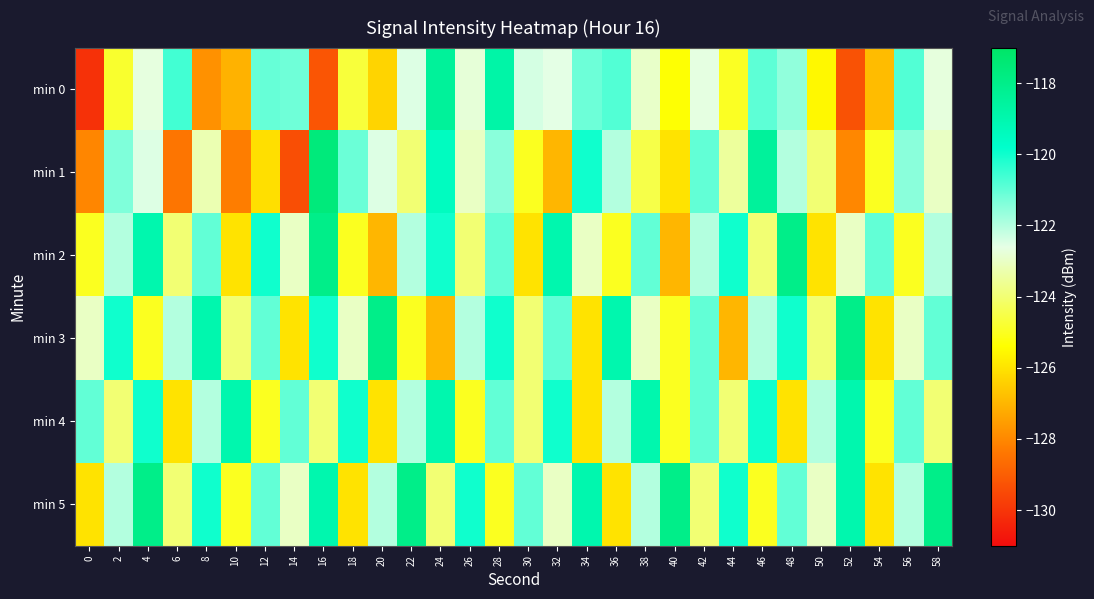

Reading left to right, extract all data points from this chart.

min 0: 0=-130.1	2=-124.8	4=-122.7	6=-120.6	8=-127.8	10=-127.1	12=-121.1	14=-121.2	16=-129.2	18=-124.7	20=-126.3	22=-122.5	24=-118.5	26=-122.8	28=-118.8	30=-122.4	32=-122.6	34=-121.1	36=-120.8	38=-123.0	40=-125.3	42=-122.6	44=-125.0	46=-120.9	48=-121.6	50=-125.5	52=-129.3	54=-126.9	56=-120.8	58=-122.7
min 1: 0=-128.0	2=-121.4	4=-122.5	6=-128.4	8=-123.2	10=-128.3	12=-126.1	14=-129.4	16=-117.6	18=-121.1	20=-122.5	22=-124.0	24=-119.5	26=-123.0	28=-121.5	30=-125.0	32=-127.0	34=-120.0	36=-122.0	38=-124.5	40=-126.0	42=-121.0	44=-123.5	46=-118.5	48=-122.0	50=-124.0	52=-128.0	54=-125.0	56=-121.5	58=-123.0
min 2: 0=-125.0	2=-122.0	4=-119.0	6=-124.0	8=-121.0	10=-126.0	12=-120.0	14=-123.0	16=-118.0	18=-125.0	20=-127.0	22=-122.0	24=-120.0	26=-124.0	28=-121.0	30=-126.0	32=-119.0	34=-123.0	36=-125.0	38=-121.0	40=-127.0	42=-122.0	44=-120.0	46=-124.0	48=-118.0	50=-126.0	52=-123.0	54=-121.0	56=-125.0	58=-122.0
min 3: 0=-123.0	2=-120.0	4=-125.0	6=-122.0	8=-119.0	10=-124.0	12=-121.0	14=-126.0	16=-120.0	18=-123.0	20=-118.0	22=-125.0	24=-127.0	26=-122.0	28=-120.0	30=-124.0	32=-121.0	34=-126.0	36=-119.0	38=-123.0	40=-125.0	42=-121.0	44=-127.0	46=-122.0	48=-120.0	50=-124.0	52=-118.0	54=-126.0	56=-123.0	58=-121.0
min 4: 0=-121.0	2=-124.0	4=-120.0	6=-126.0	8=-122.0	10=-119.0	12=-125.0	14=-121.0	16=-124.0	18=-120.0	20=-126.0	22=-122.0	24=-119.0	26=-125.0	28=-121.0	30=-124.0	32=-120.0	34=-126.0	36=-122.0	38=-119.0	40=-125.0	42=-121.0	44=-124.0	46=-120.0	48=-126.0	50=-122.0	52=-119.0	54=-125.0	56=-121.0	58=-124.0
min 5: 0=-126.0	2=-122.0	4=-118.0	6=-124.0	8=-120.0	10=-125.0	12=-121.0	14=-123.0	16=-119.0	18=-126.0	20=-122.0	22=-118.0	24=-124.0	26=-120.0	28=-125.0	30=-121.0	32=-123.0	34=-119.0	36=-126.0	38=-122.0	40=-118.0	42=-124.0	44=-120.0	46=-125.0	48=-121.0	50=-123.0	52=-119.0	54=-126.0	56=-122.0	58=-118.0